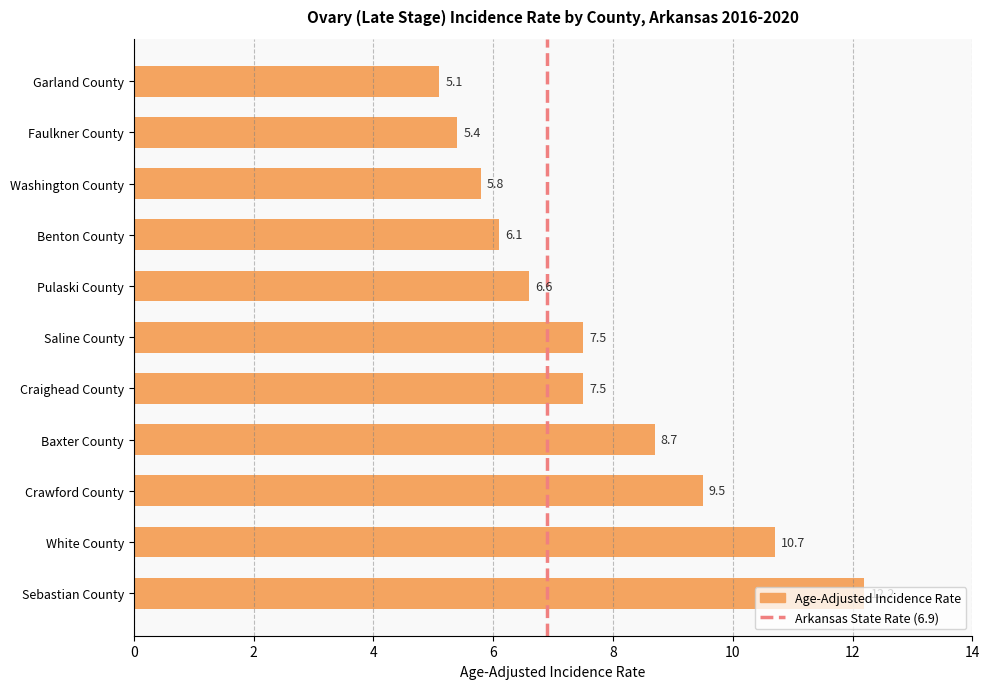

What is the sum of the values at Faulkner County and Baxter County?

14.1